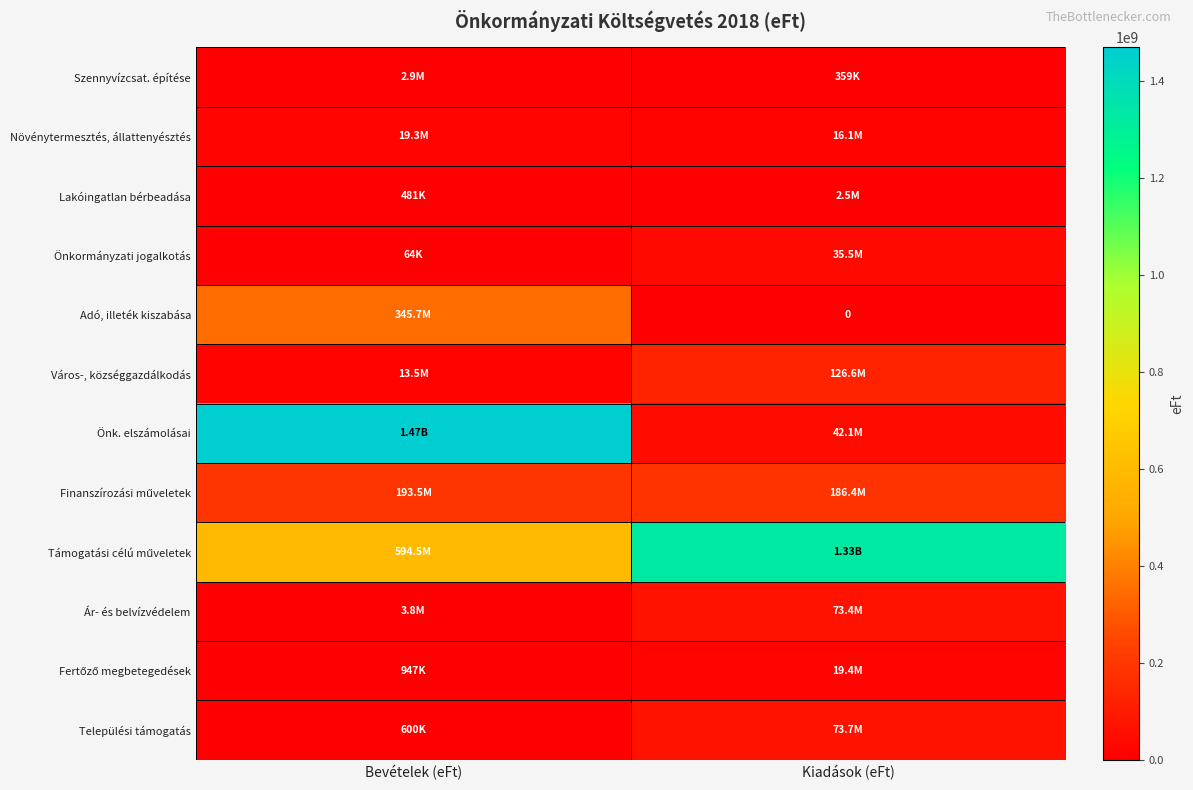

Which series has the largest total across all categories?

Támogatási célú műveletek